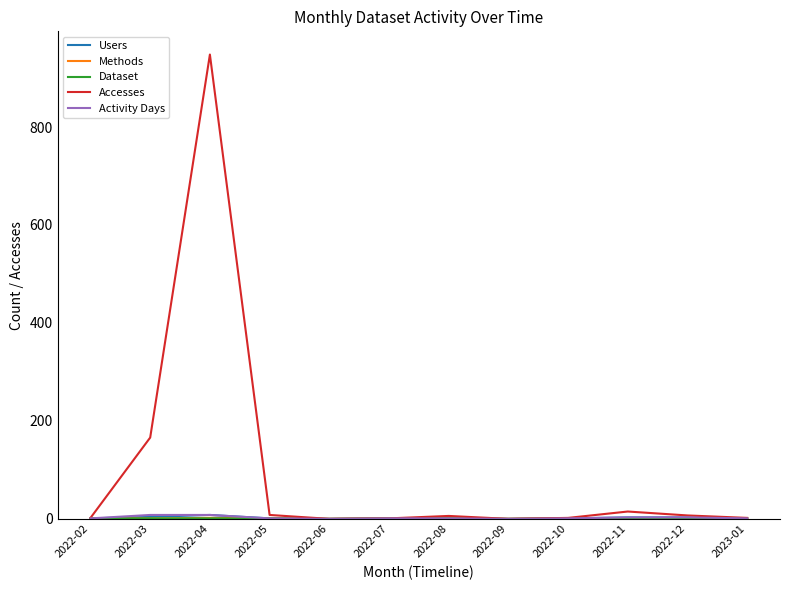

Which series changed the most between 2022-04 and 2022-08?

Accesses